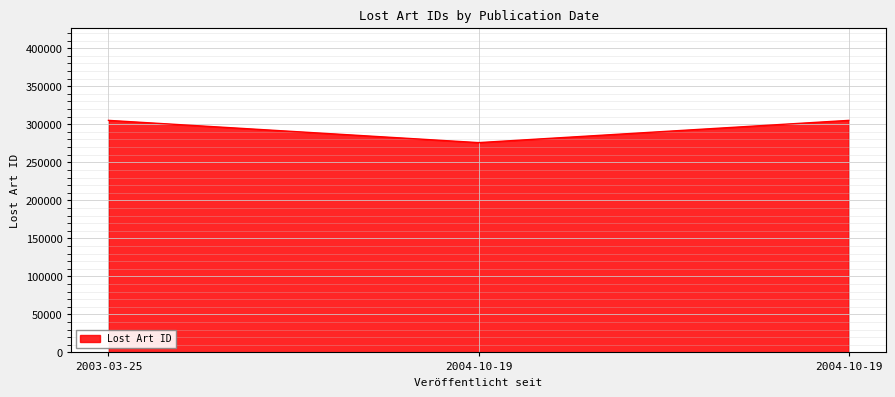

Count the number of categories in the chart.

300